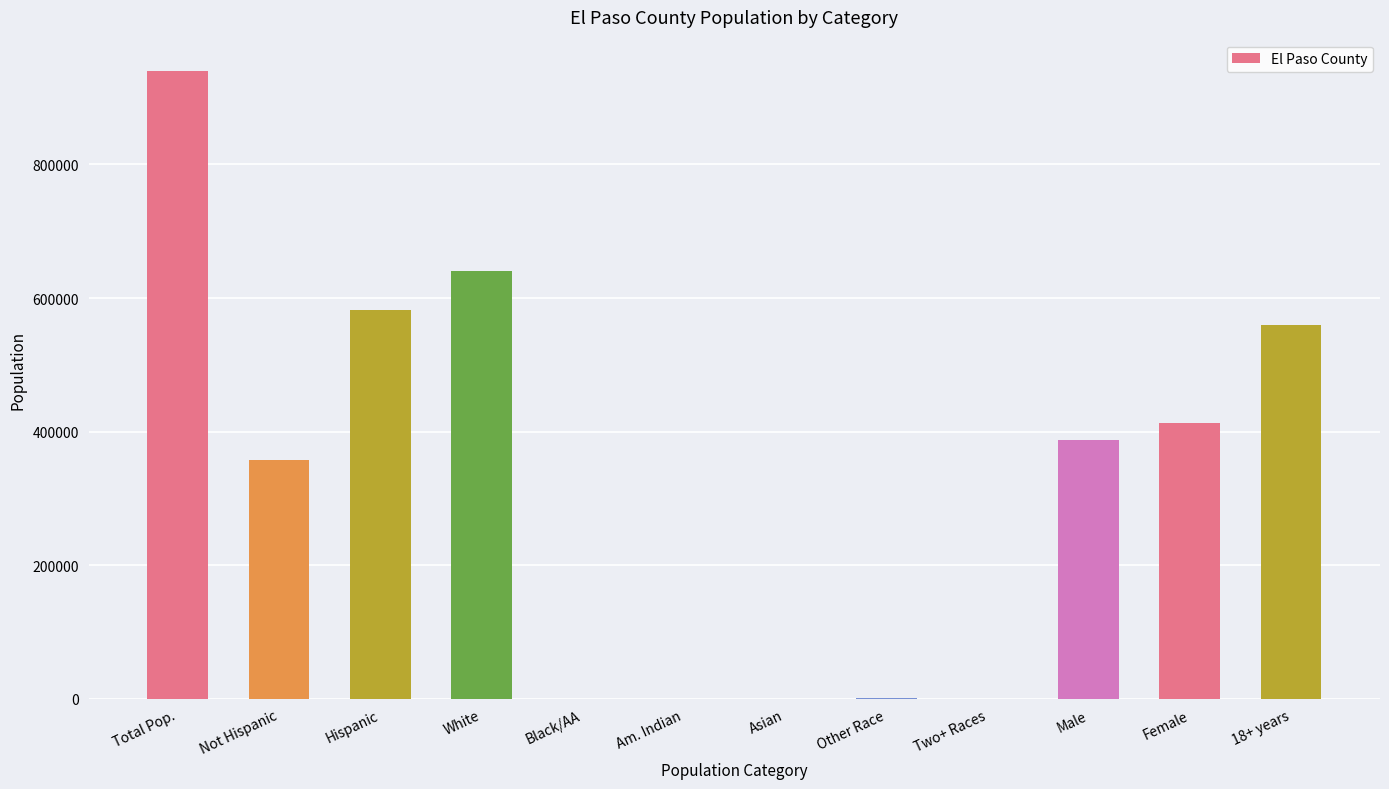

Is it true that the value at Total Pop. is 648917?

False